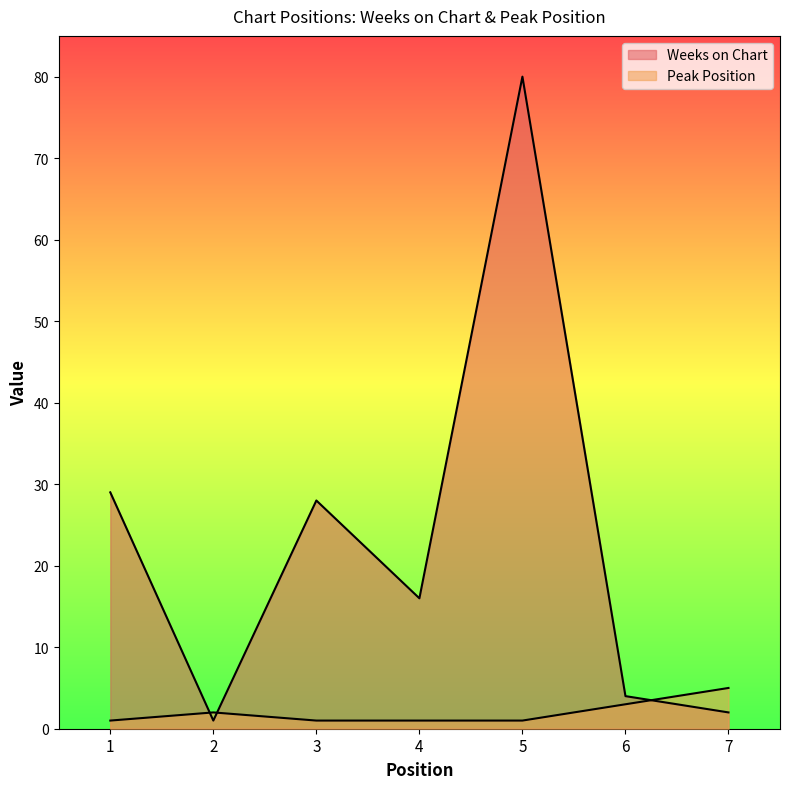

List the labels in order of Weeks on Chart value, largest first.

5, 1, 3, 4, 6, 7, 2